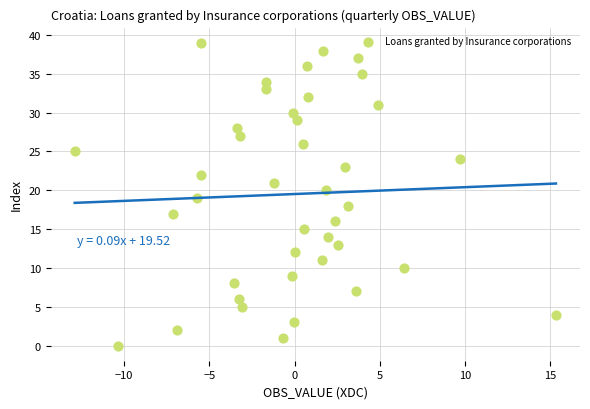

What is the range of Y values (max minus min)?

39